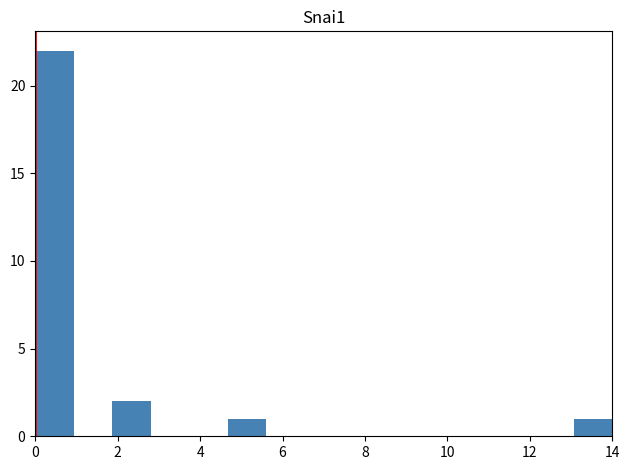

Over which range of the x-axis is the bar tallest?

0.0 to 1.0